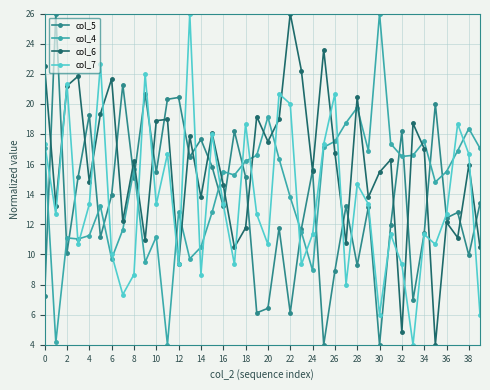

What is the smallest value displayed?

4.0